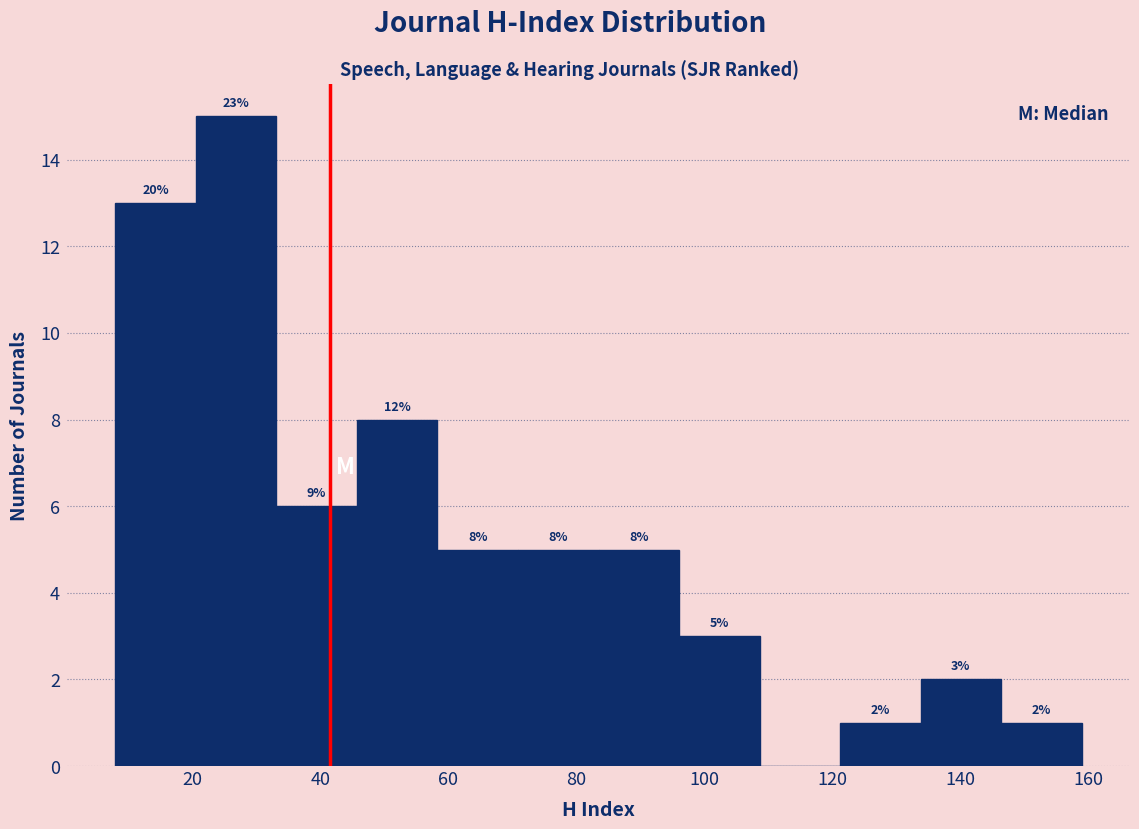

Over which range of the x-axis is the bar tallest?

20 to 34